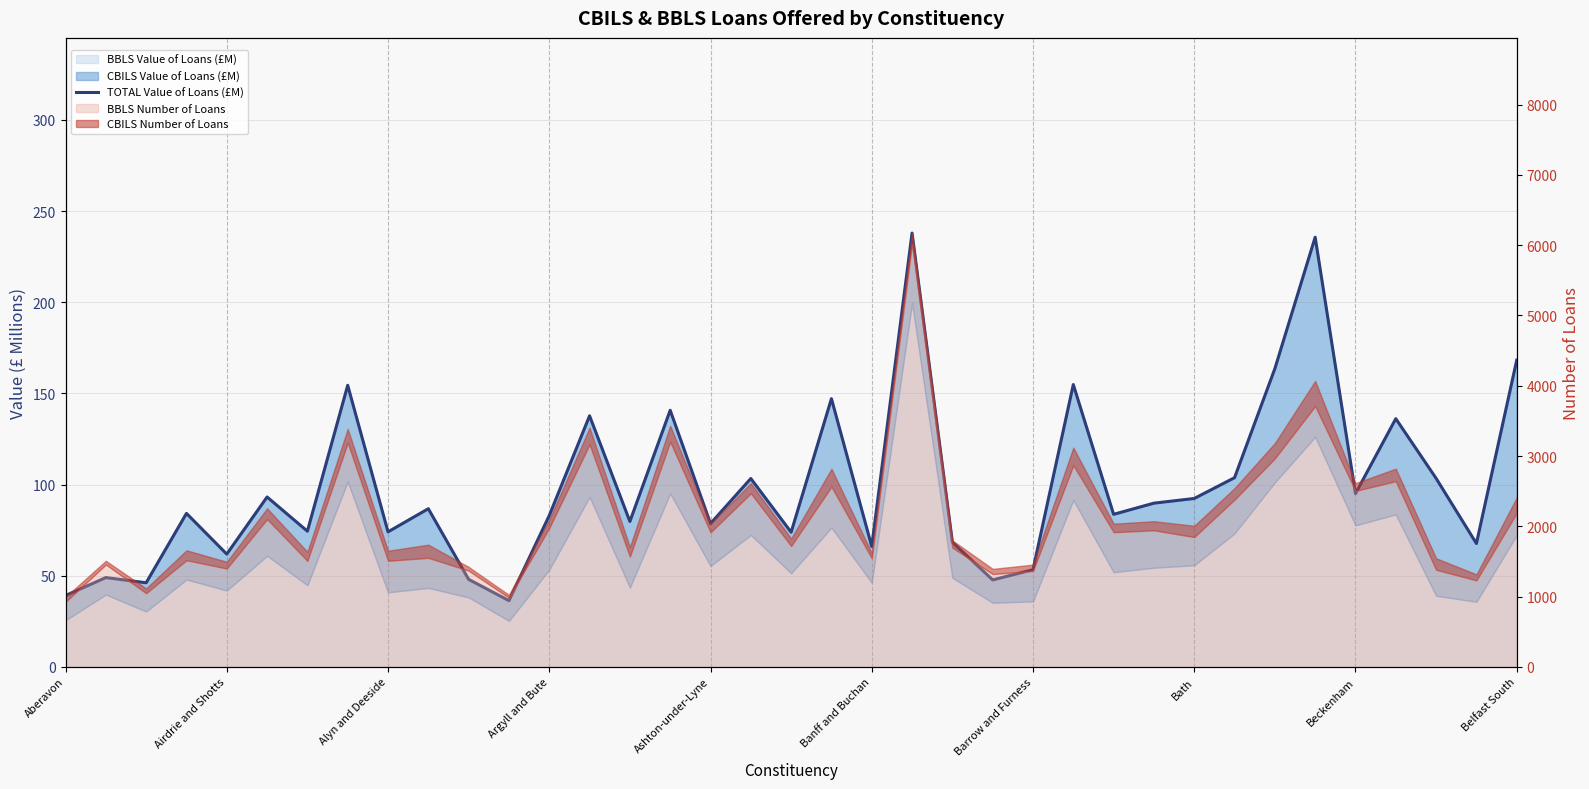

True or false: the data shows 89.8 at 27.

True